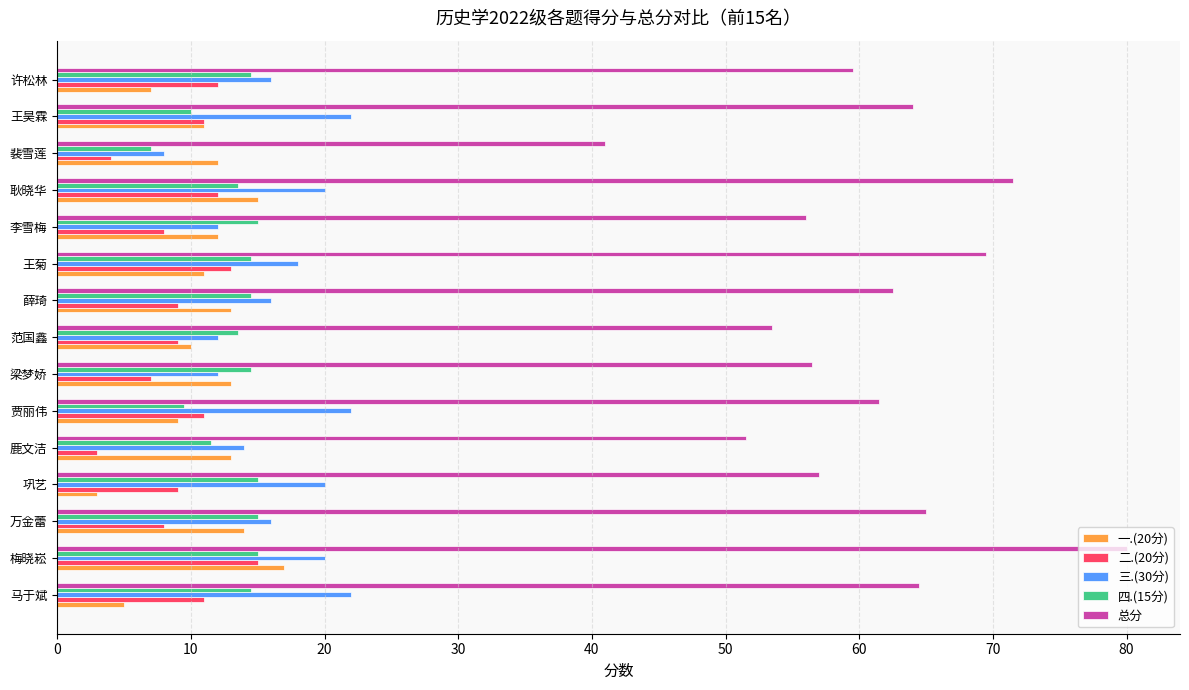

What is the difference between the maximum and minimum values in the 二.(20分) series?

12.0